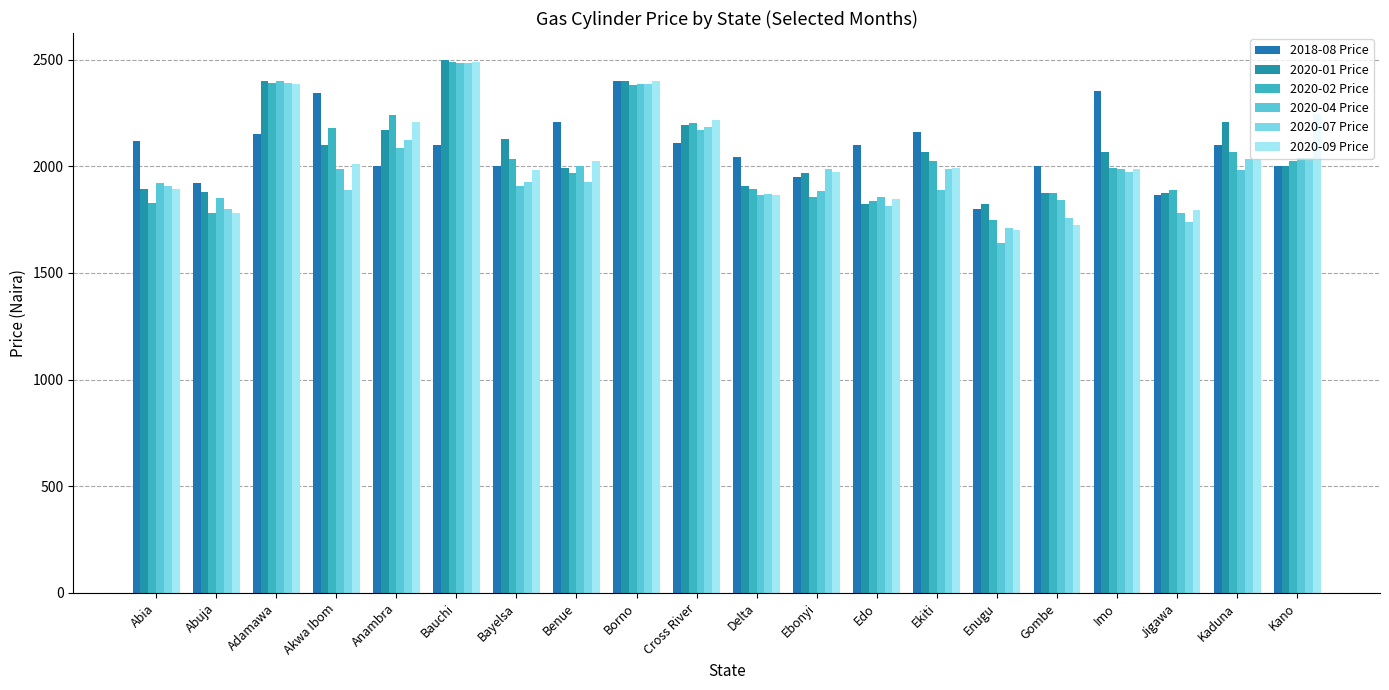

How many series are shown in this chart?

6